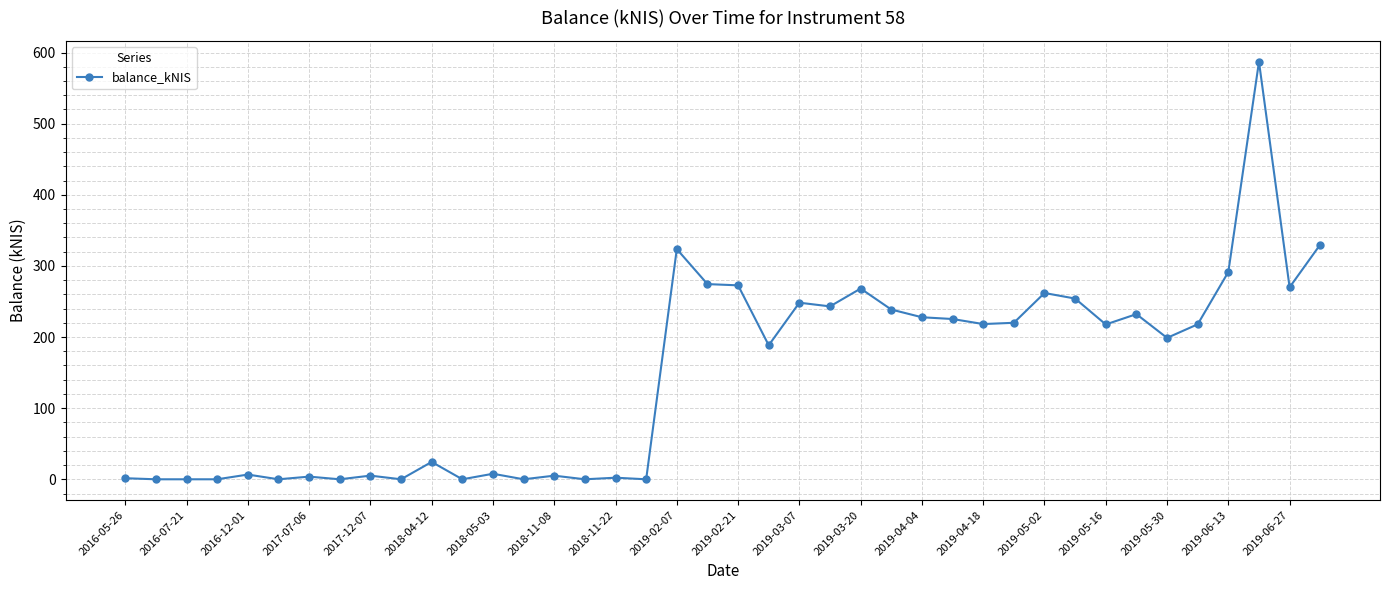

What is the difference between the maximum and minimum values?

587.0